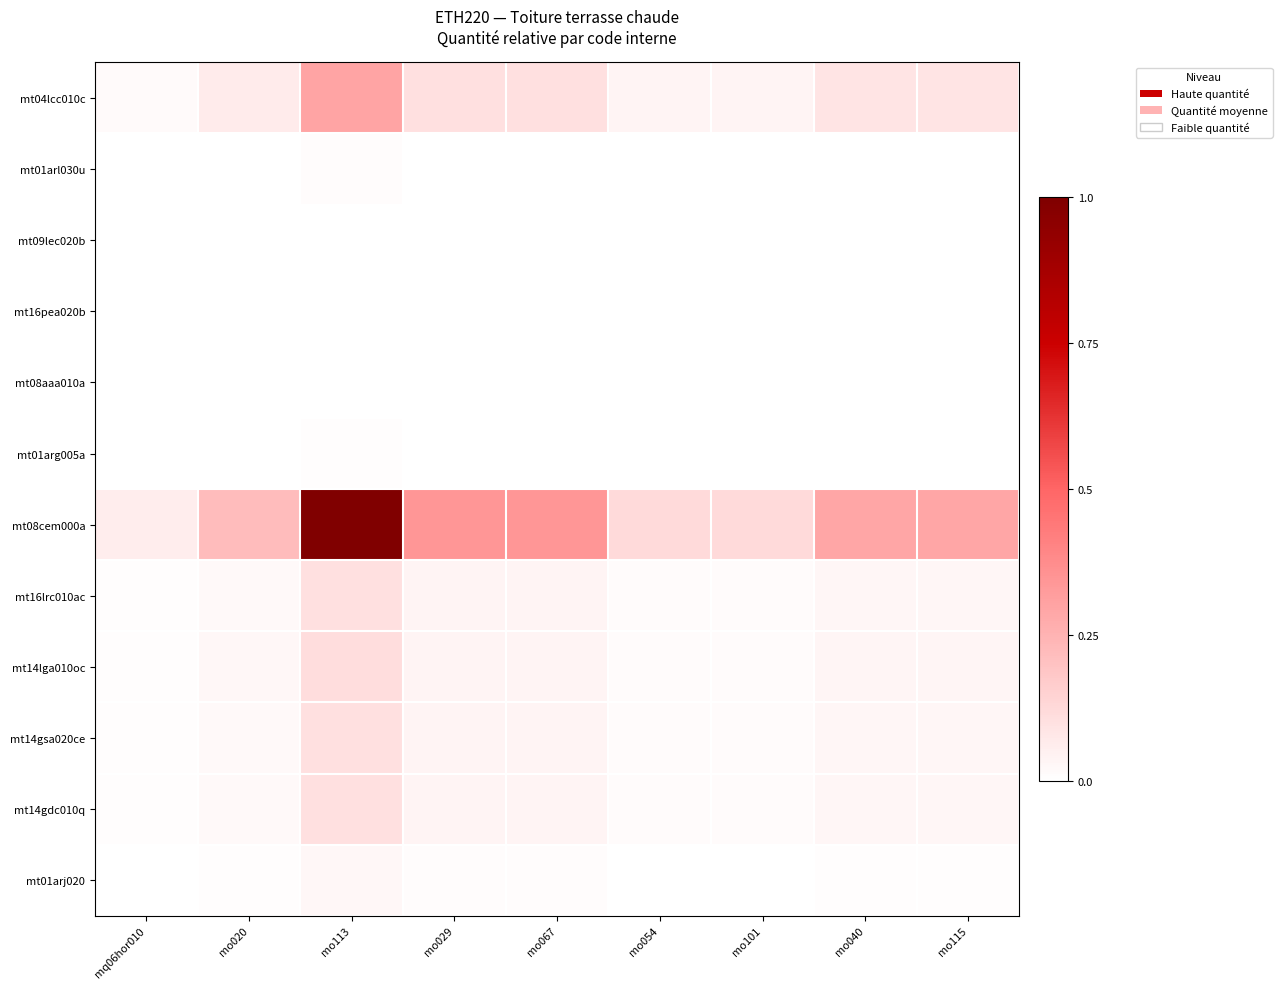

At which category is the sum across all series the highest?

mo113